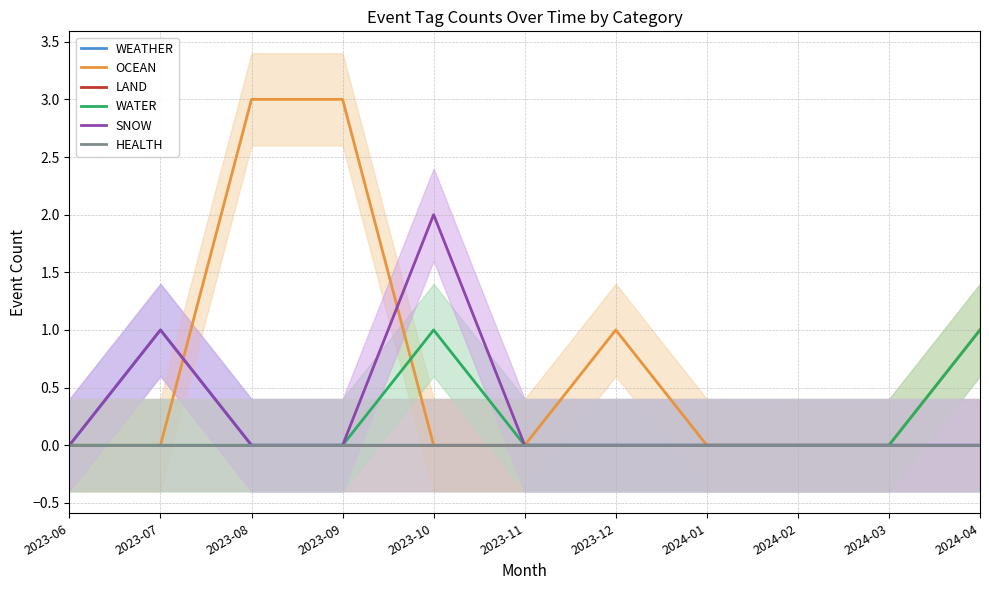

At which category is the sum across all series the highest?

2023-08